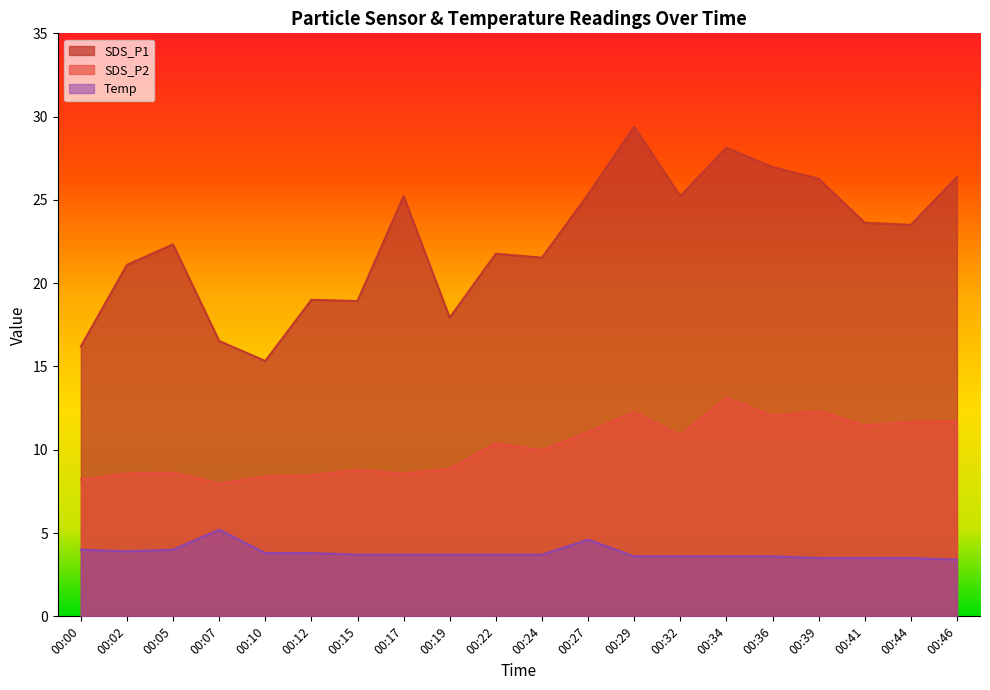

Which series has the widest spread of values?

SDS_P1